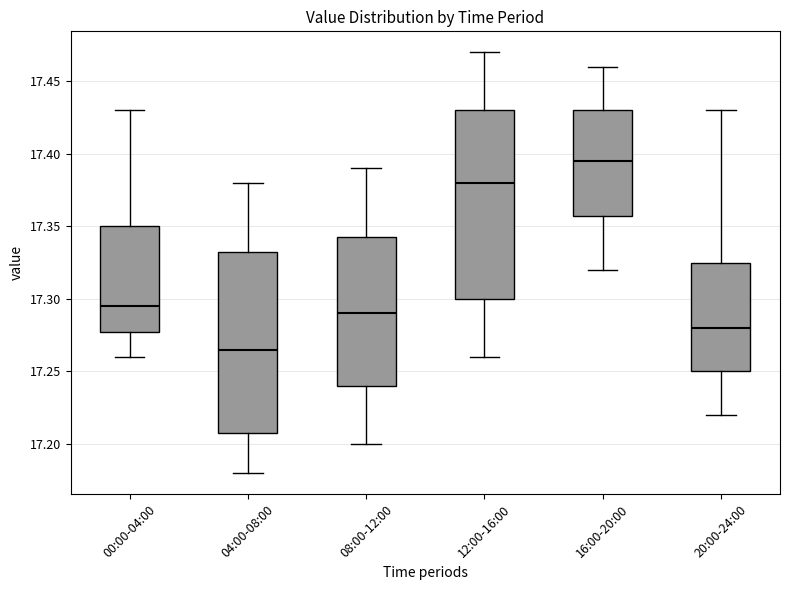

Reading left to right, read every box against the y-axis: the position of its median line, the range the box covers, and the ends of its whiskers. The values are not printed on the chart, so give them approximately, as read against the axis.

00:00-04:00: median 17.295, box 17.280 to 17.350, whiskers 17.260 to 17.430
04:00-08:00: median 17.265, box 17.210 to 17.335, whiskers 17.180 to 17.380
08:00-12:00: median 17.290, box 17.240 to 17.345, whiskers 17.200 to 17.390
12:00-16:00: median 17.380, box 17.300 to 17.430, whiskers 17.260 to 17.470
16:00-20:00: median 17.395, box 17.360 to 17.430, whiskers 17.320 to 17.460
20:00-24:00: median 17.280, box 17.250 to 17.325, whiskers 17.220 to 17.430